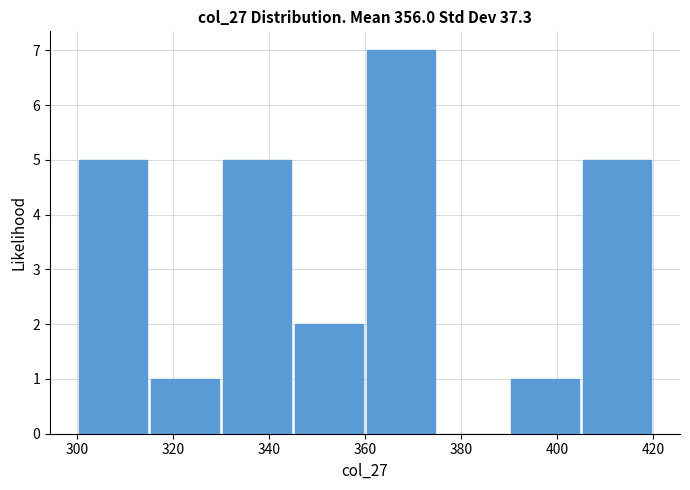

Reading left to right, list every bar in this chart as the range it spans on the x-axis followed by its height. Neither the bar edges nor the heights are printed on the chart, so give them approximately, as read against the axes.

300 to 315: 5
315 to 330: 1
330 to 345: 5
345 to 360: 2
360 to 375: 7
375 to 390: 0
390 to 405: 1
405 to 420: 5